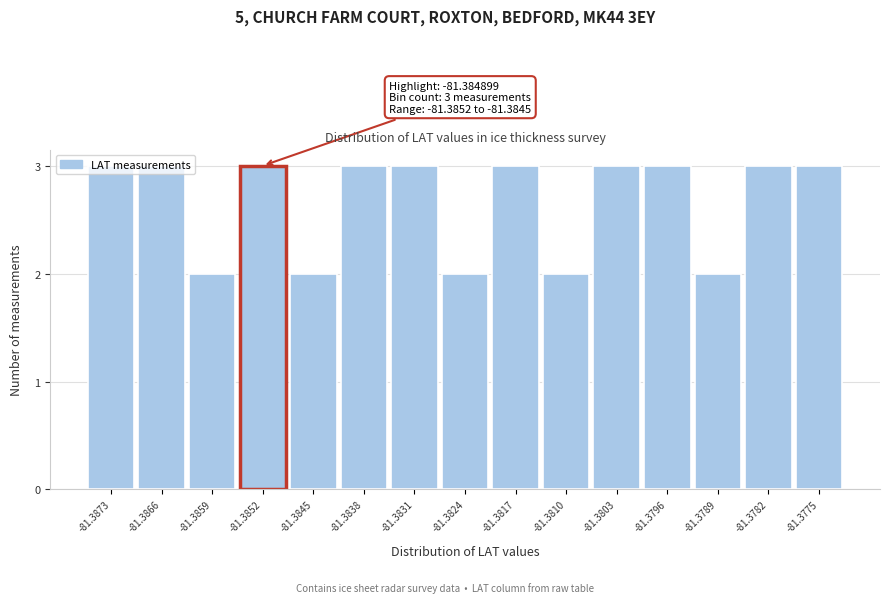

Between -81.3810 and -81.3873, which is larger?

-81.3873